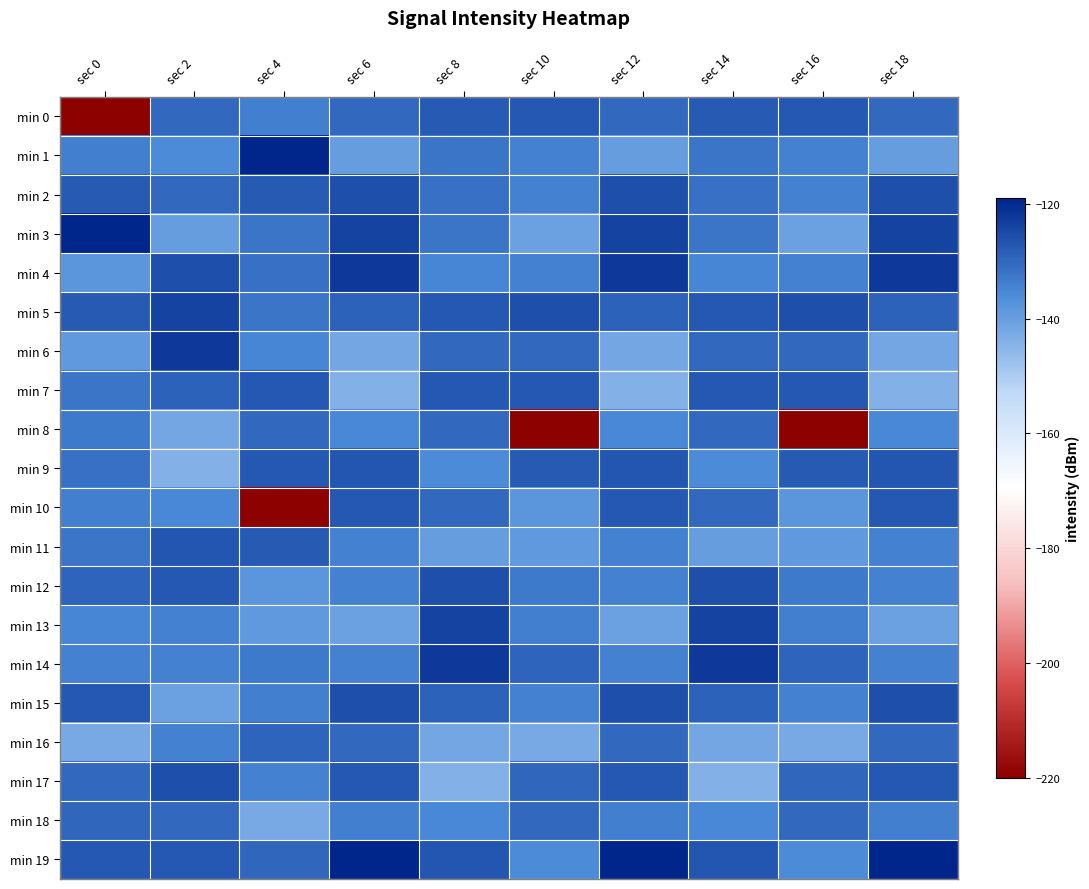

Which has a higher value, sec 14 or sec 0?

sec 14